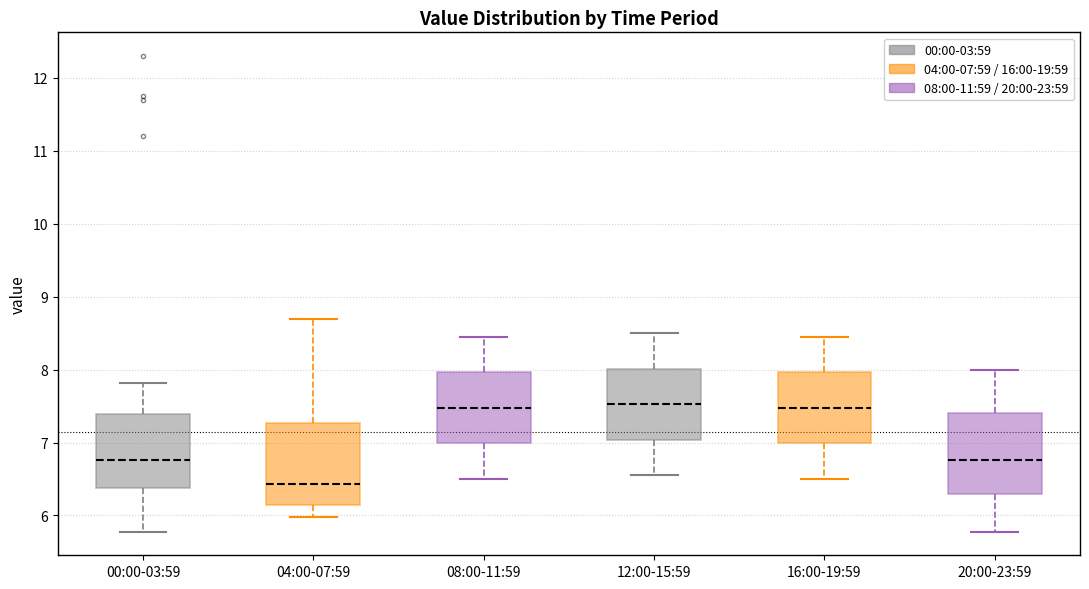

Reading left to right, transcribe this box plot: for each box, give where its median line is, the range the box spans, and where its two whiskers end, as read against the y-axis. The values are not printed on the chart, so give them approximately, as read against the axis.

00:00-03:59: median 6.8, box 6.4 to 7.4, whiskers 5.8 to 7.8
04:00-07:59: median 6.4, box 6.1 to 7.3, whiskers 6.0 to 8.7
08:00-11:59: median 7.5, box 7.0 to 8.0, whiskers 6.5 to 8.5
12:00-15:59: median 7.5, box 7.0 to 8.0, whiskers 6.6 to 8.5
16:00-19:59: median 7.5, box 7.0 to 8.0, whiskers 6.5 to 8.5
20:00-23:59: median 6.8, box 6.3 to 7.4, whiskers 5.8 to 8.0